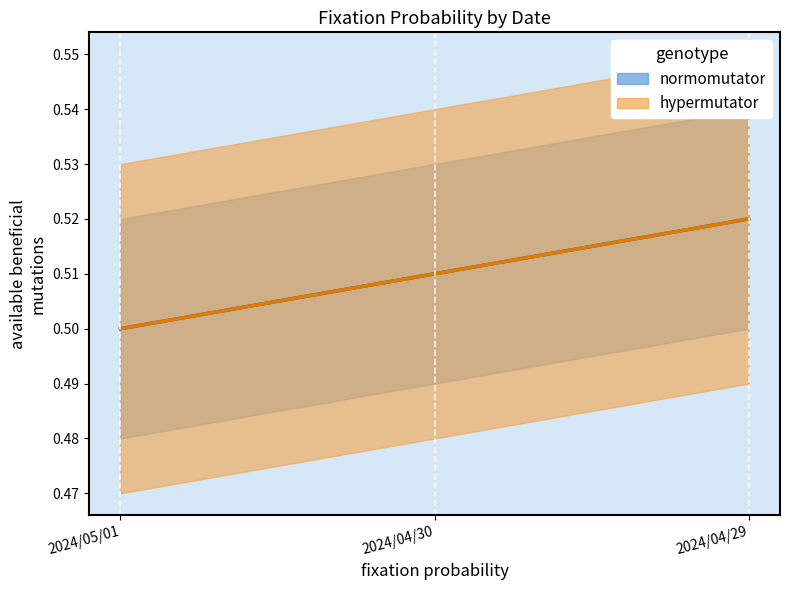

How many lines are shown in the chart?

2